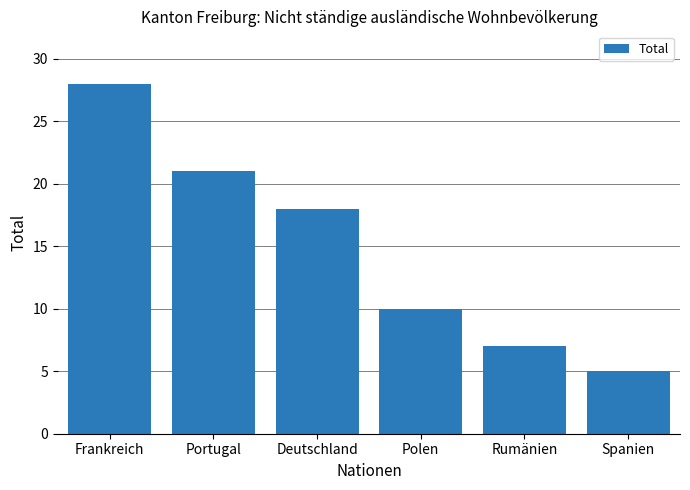

How many data points are less than 18?

3